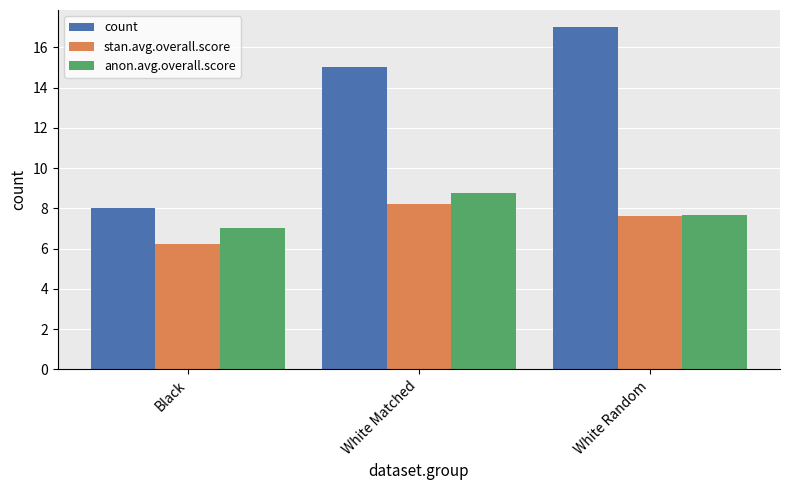

What is the total value across all series at White Matched?

32.0